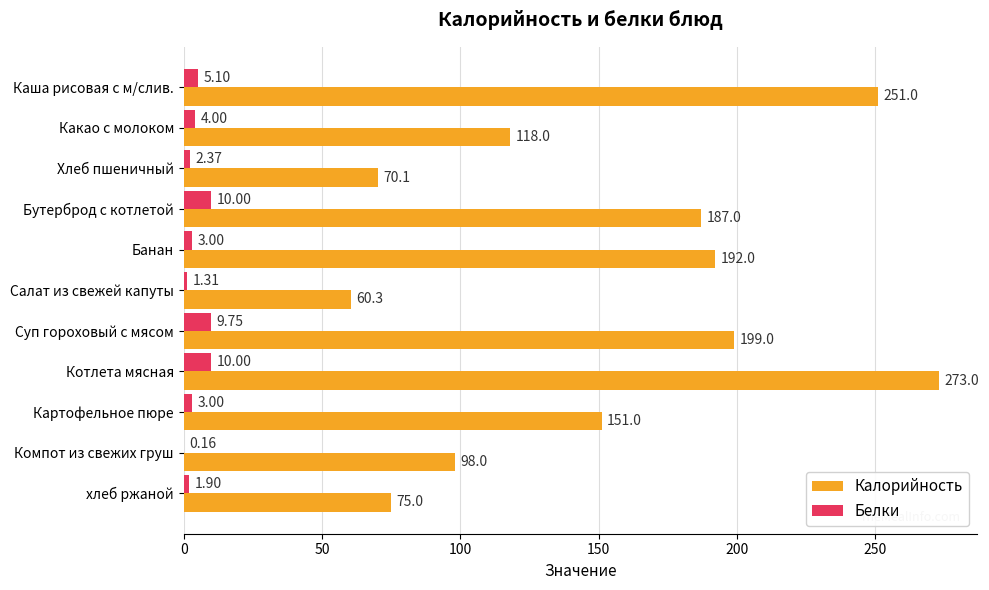

What is the total value across all series at Хлеб пшеничный?

72.5